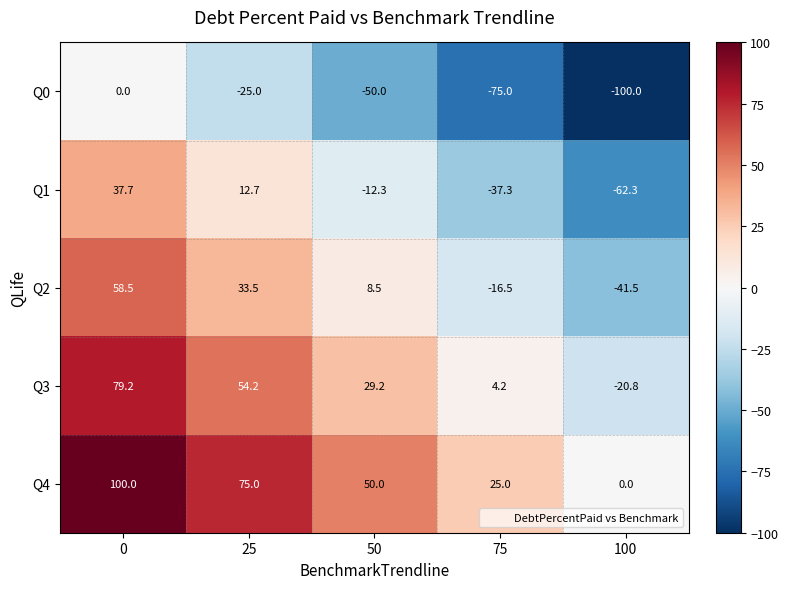

At 100, list the series in order from largest to smallest.

Q4, Q3, Q2, Q1, Q0